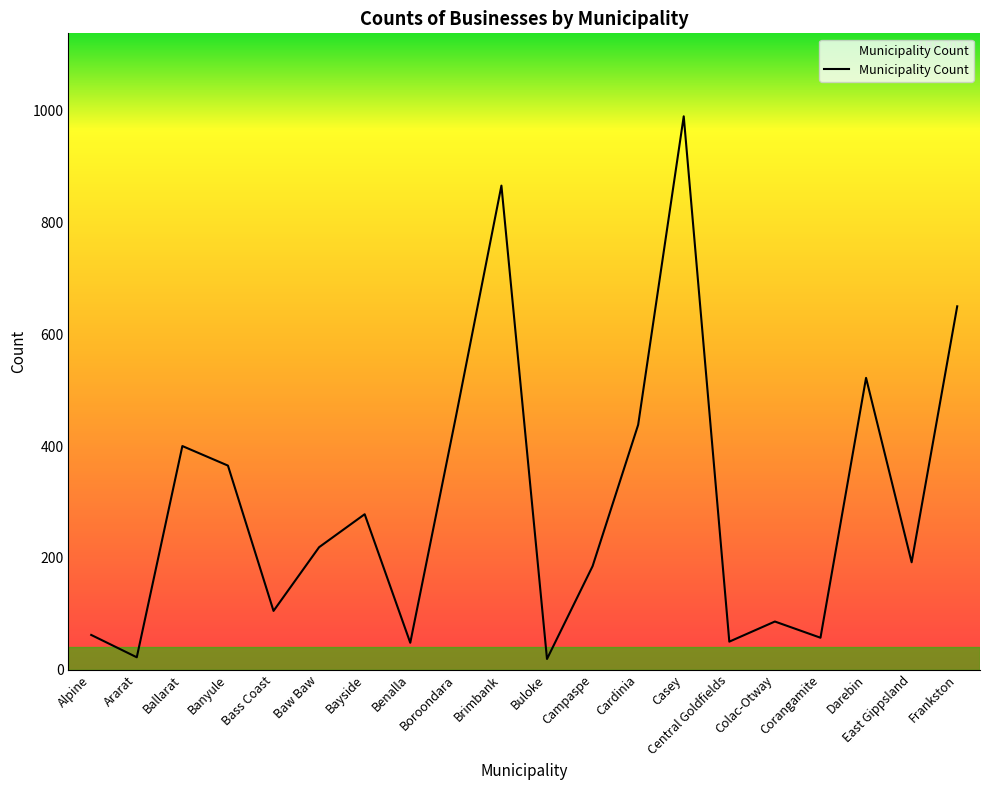

How many interior local peaks (higher than both neighbors) does the data have?

6